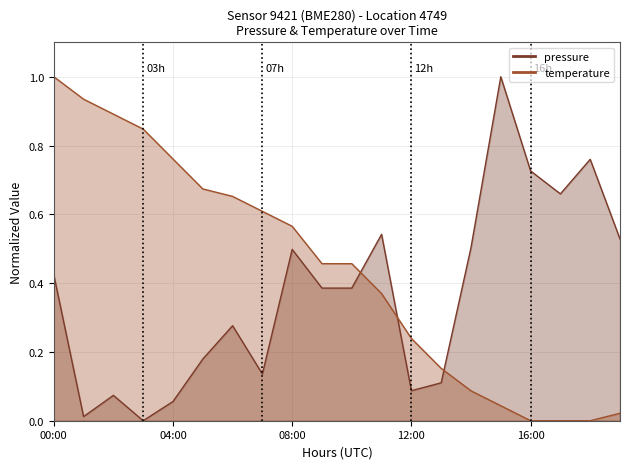

What is the difference between the highest and lowest values at 6?

0.4